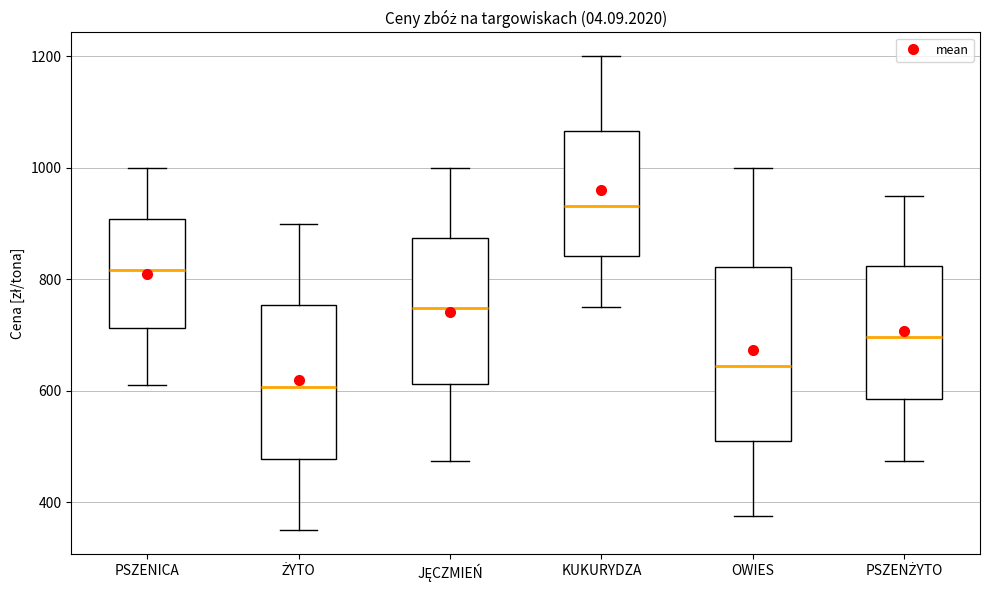

Which box is the tallest, from its lower edge to its upper edge?

OWIES